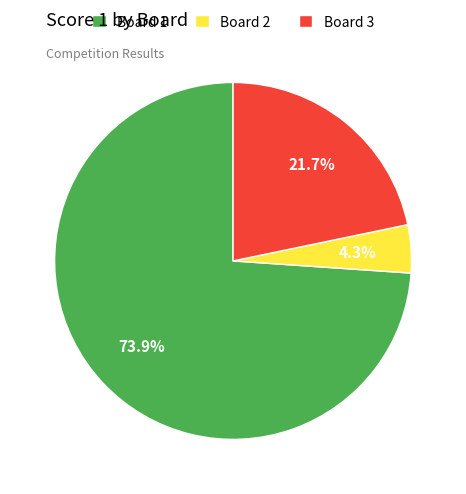

To the nearest percent, what is the difference between the Board 2 and Board 1 slice percentages?

70%